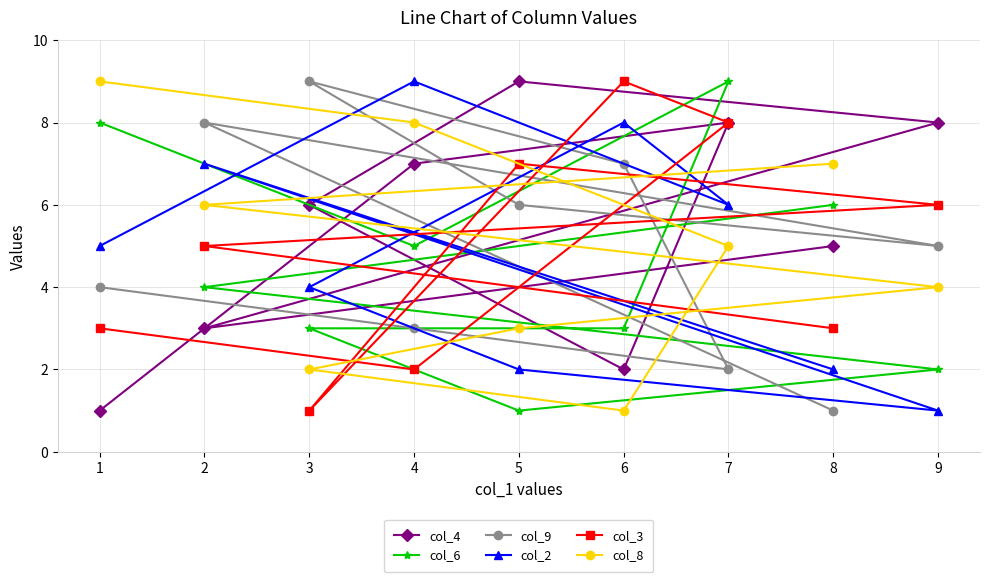

What is the sum of all col_9 values?

45